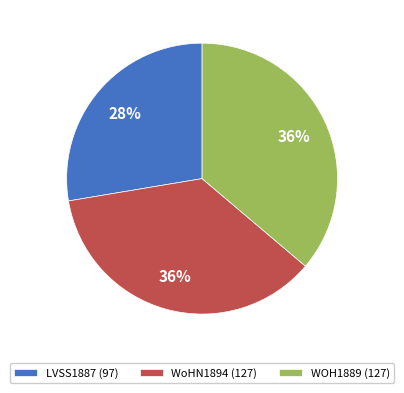

The LVSS1887 (97) slice represents 38% of the pie. True or false?

False